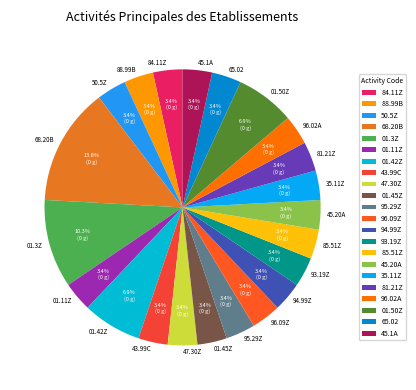

Does 84.11Z represent more than half of the total?

No